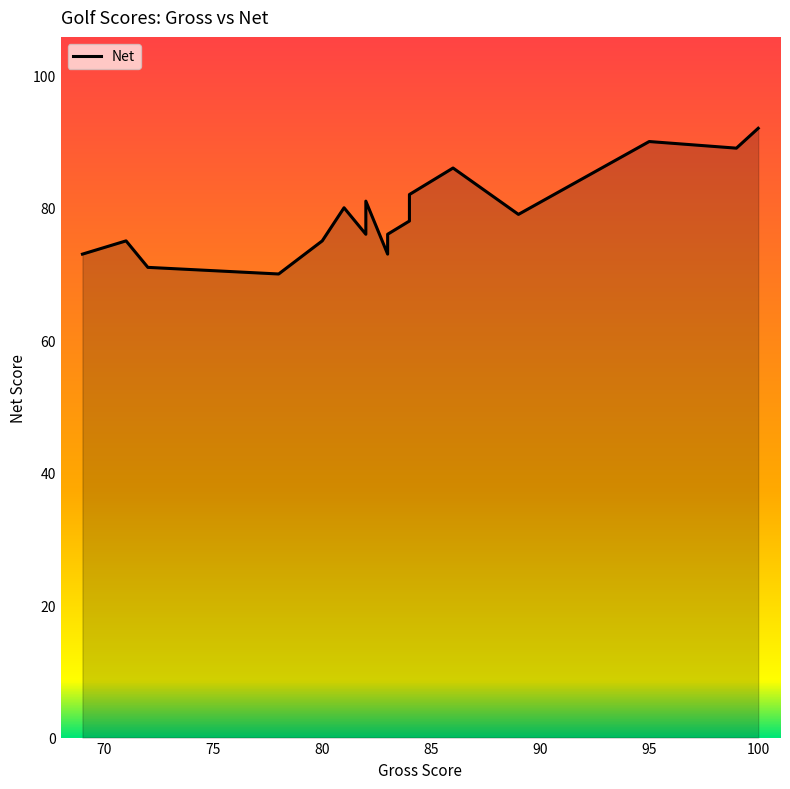

How many values are below 78?

9